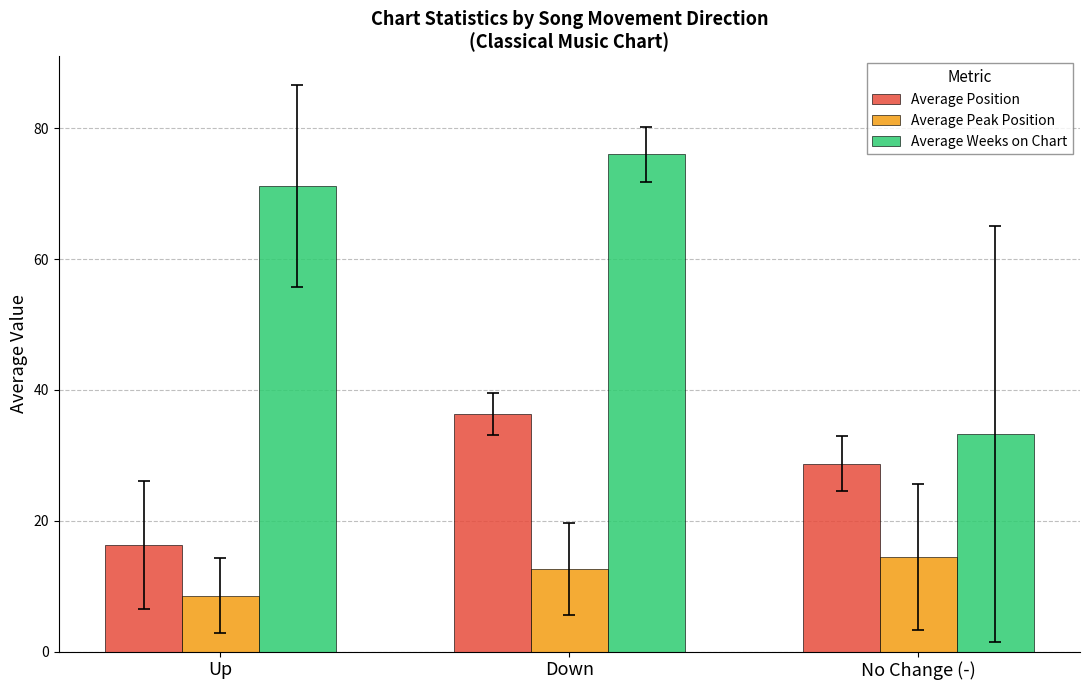

At which category is the sum across all series the highest?

Down